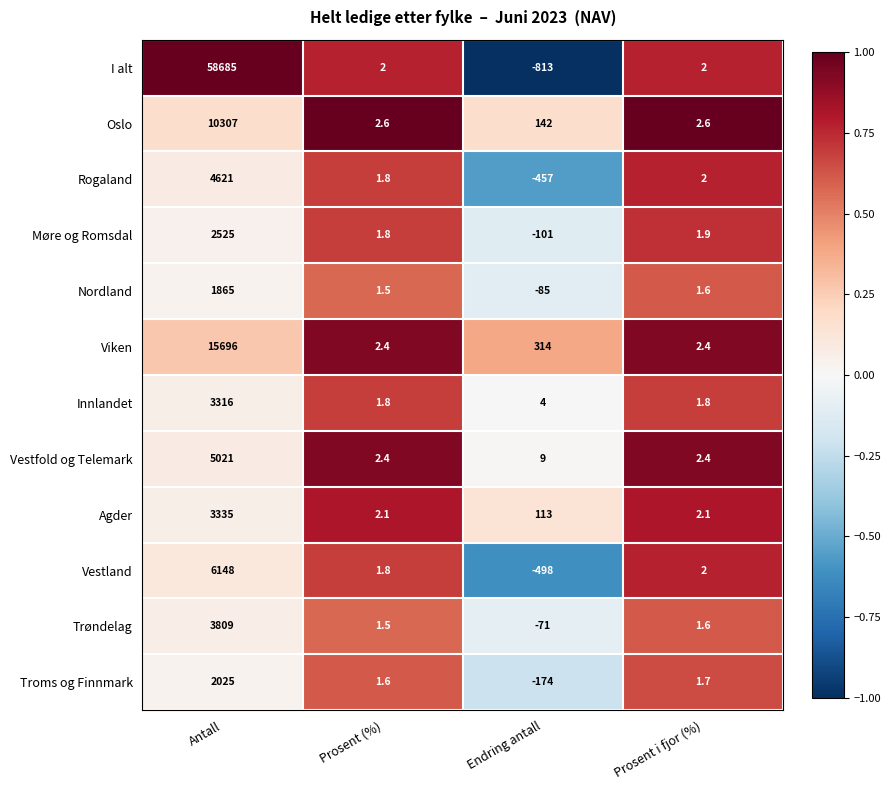

Which series has the widest spread of values?

I alt